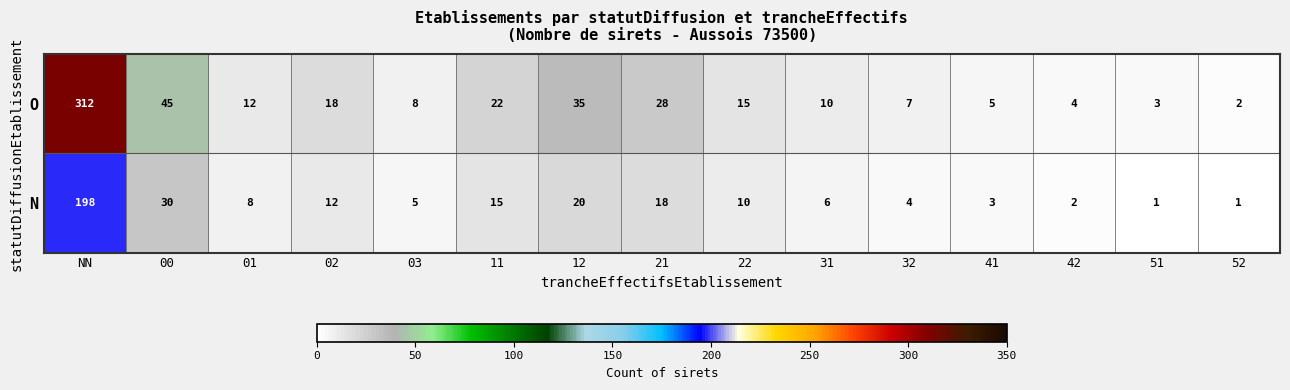

Reading right to left, extract all data points from this chart.

O: 2	3	4	5	7	10	15	28	35	22	8	18	12	45	312
N: 1	1	2	3	4	6	10	18	20	15	5	12	8	30	198